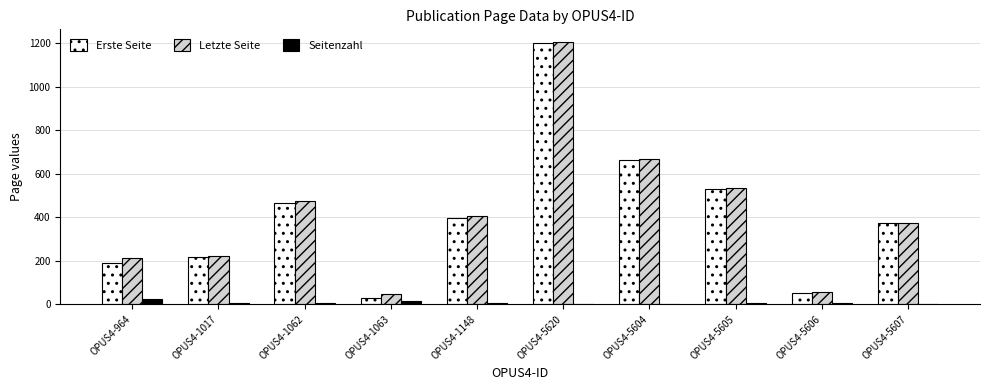

How many series are shown in this chart?

3